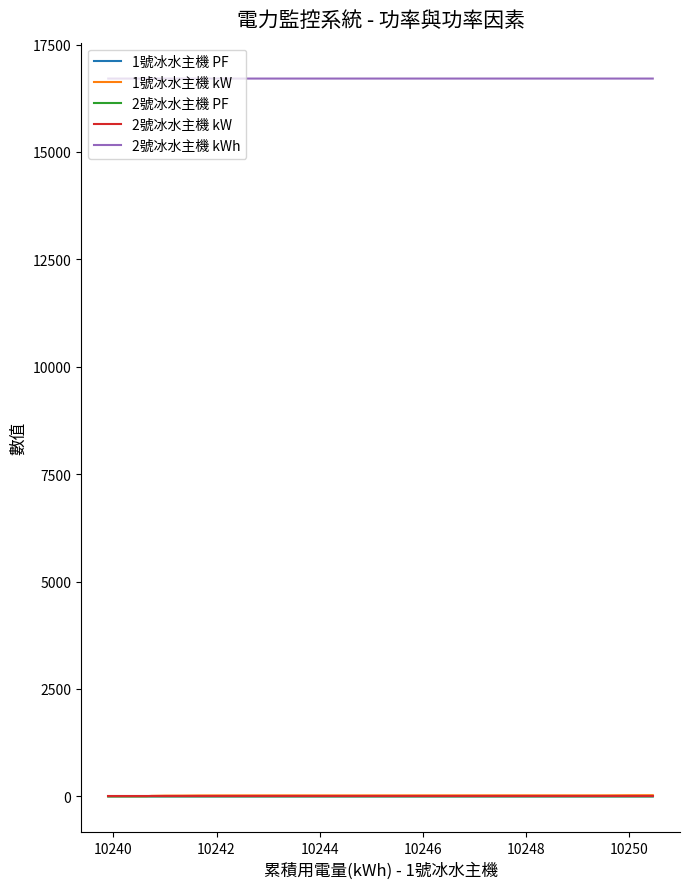

What is the greatest value displayed?

16709.4